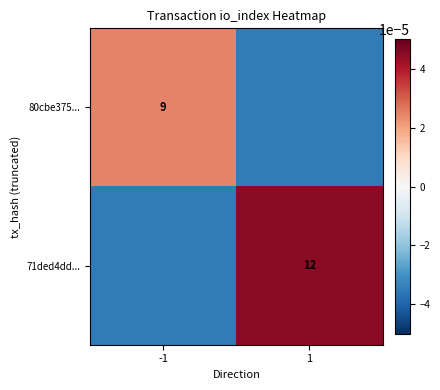

How many categories are shown in the chart?

2